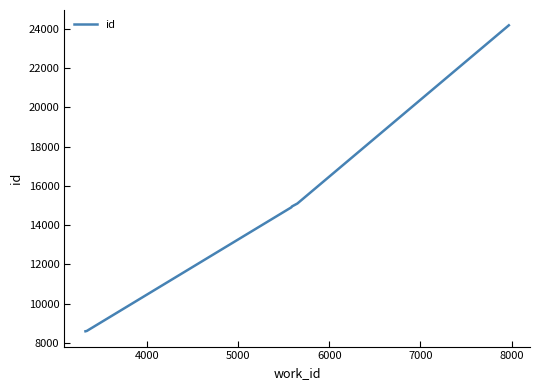

What is the smallest value displayed?

8598